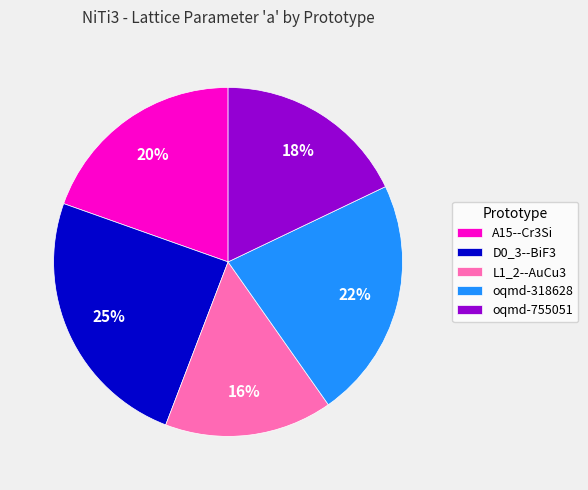

The L1_2--AuCu3 slice represents 10% of the pie. True or false?

False